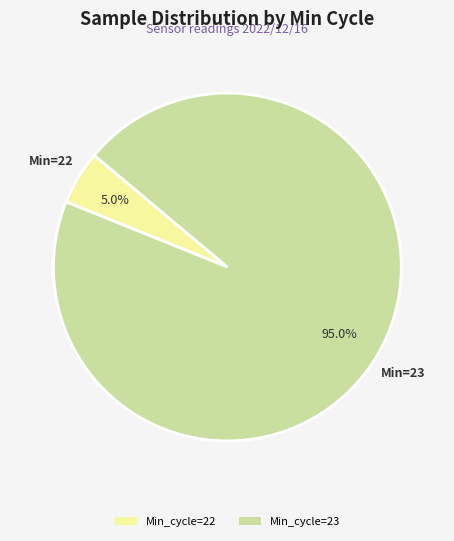

What is the majority slice?

Min_cycle=23